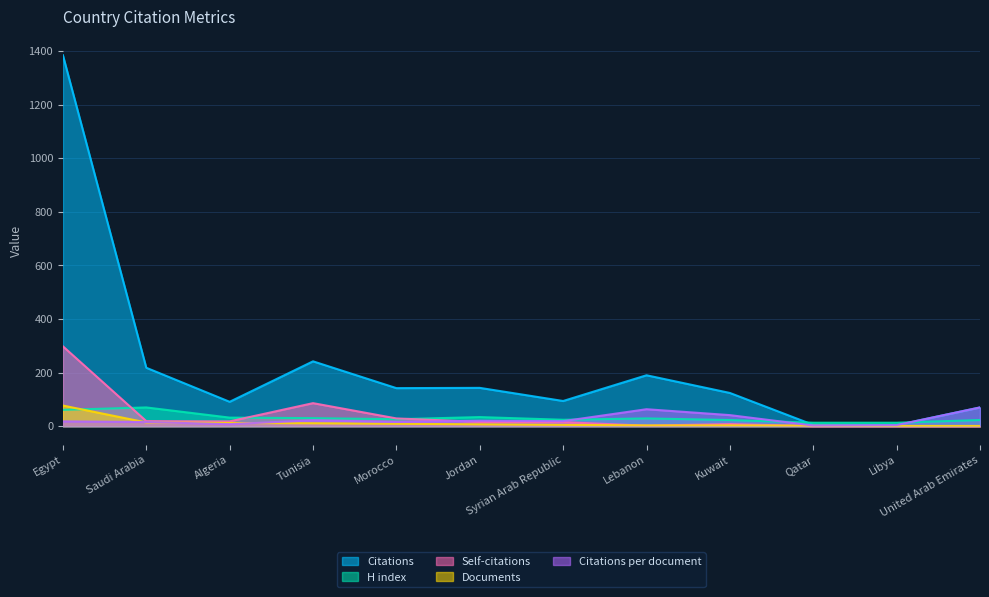

At which category does Self-citations reach its first local valley?

Algeria